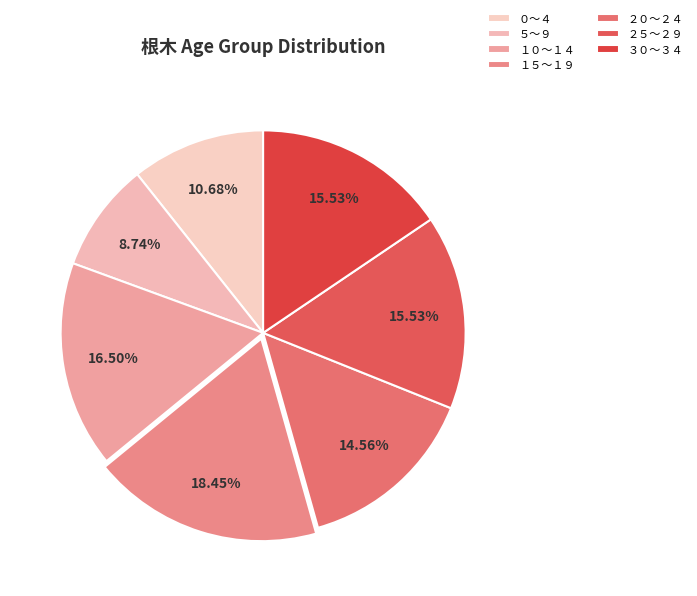

What is the ratio of the value at ０～４ to the value at ５～９?

1.2